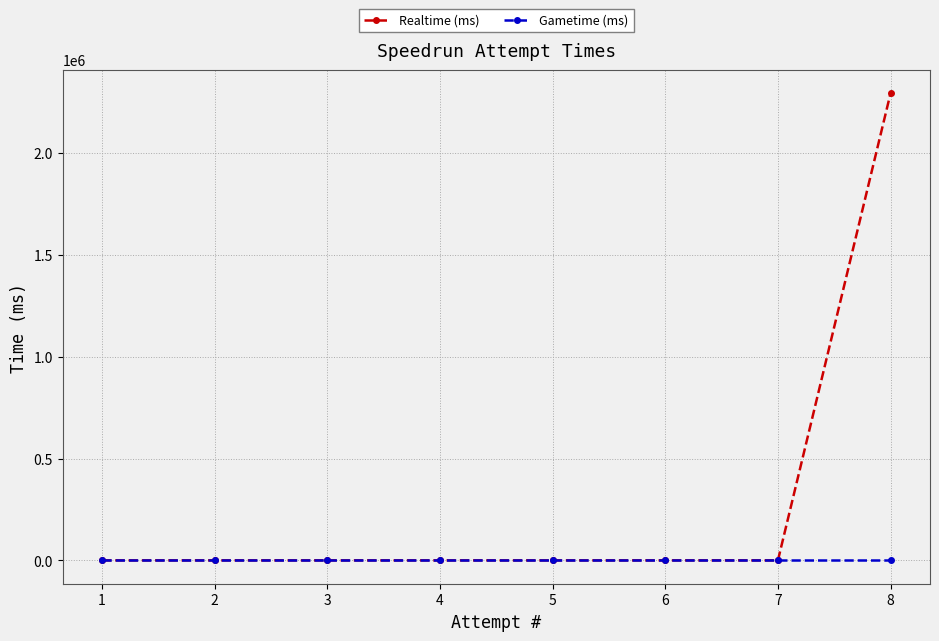

Count the number of data series in this chart.

2